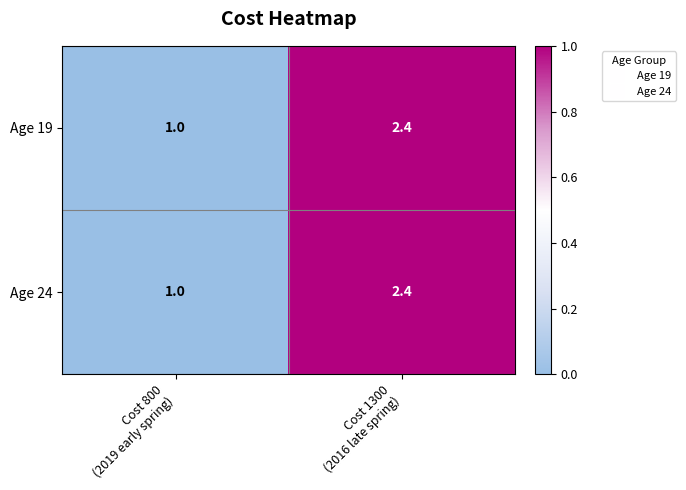

What is the greatest value displayed?

2.4